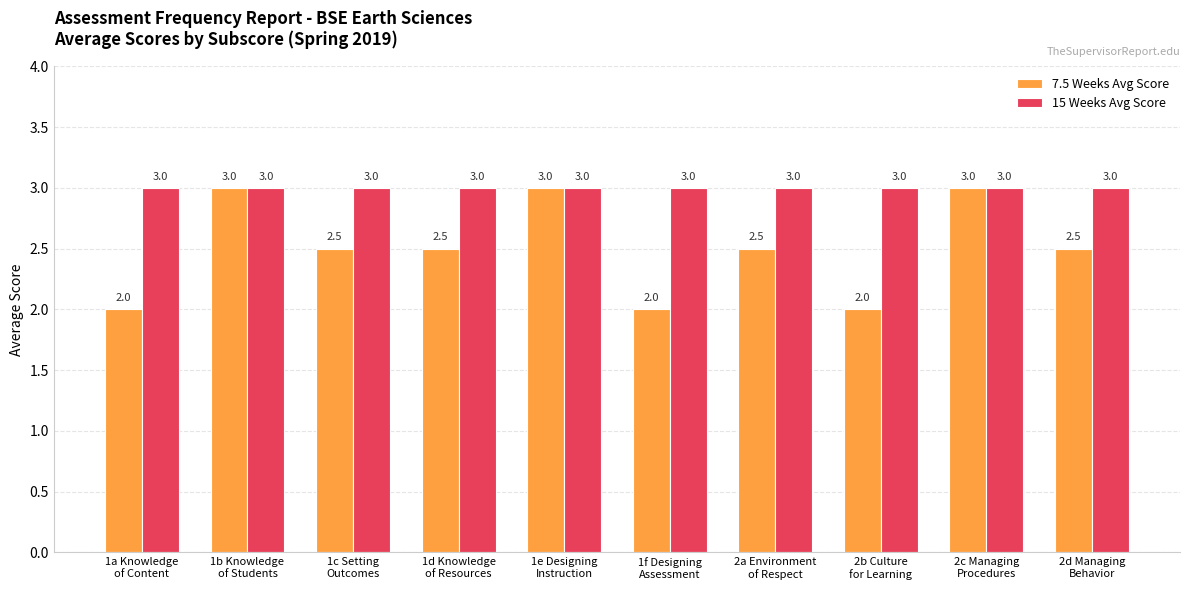

Does the chart contain stacked bars?

No